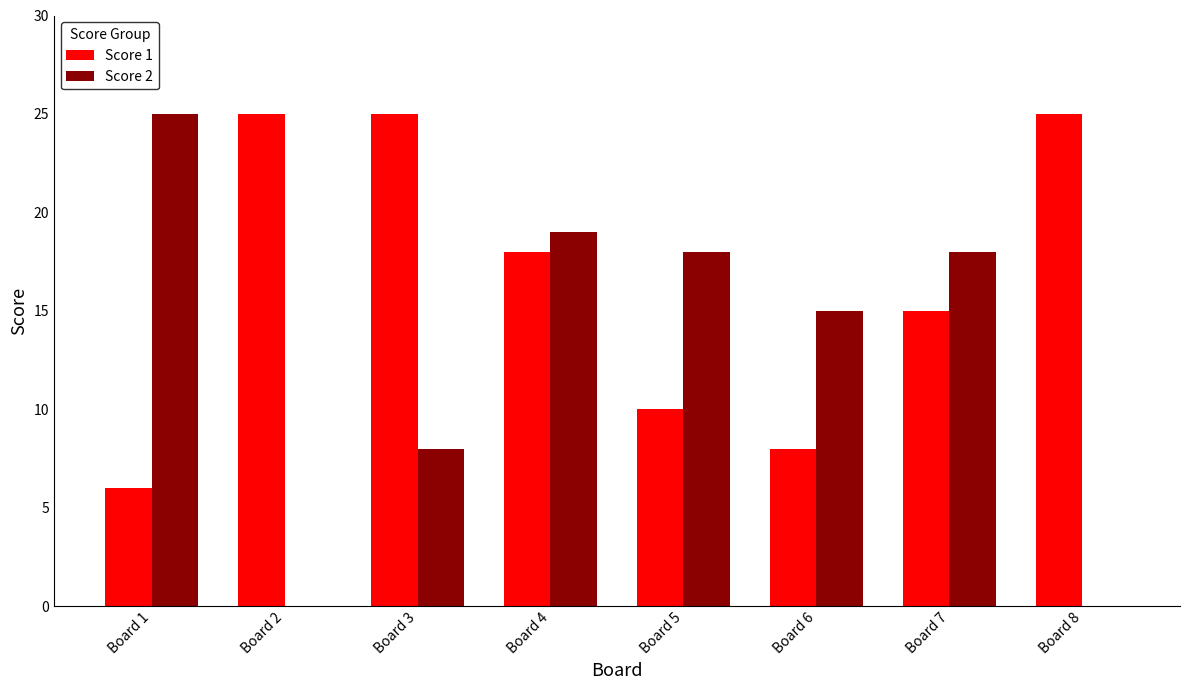

Where is Score 1 nearest to the value 15?

Board 7